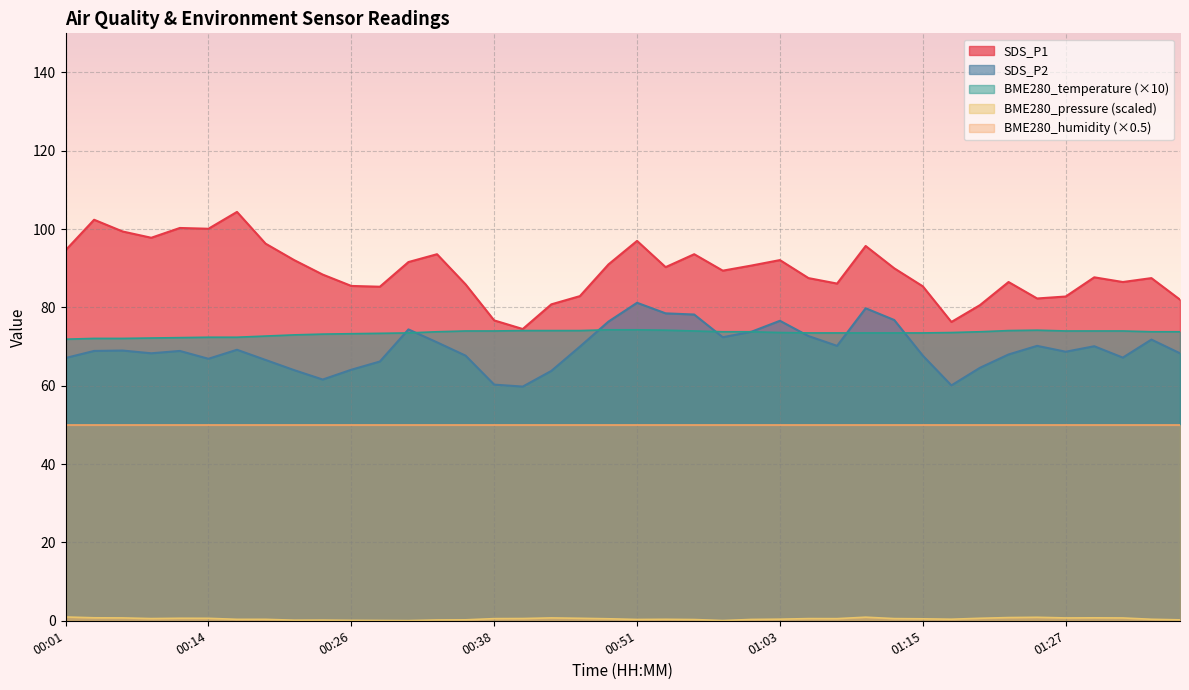

True or false: SDS_P1 has more than 2 points higher than both neighbors.

True